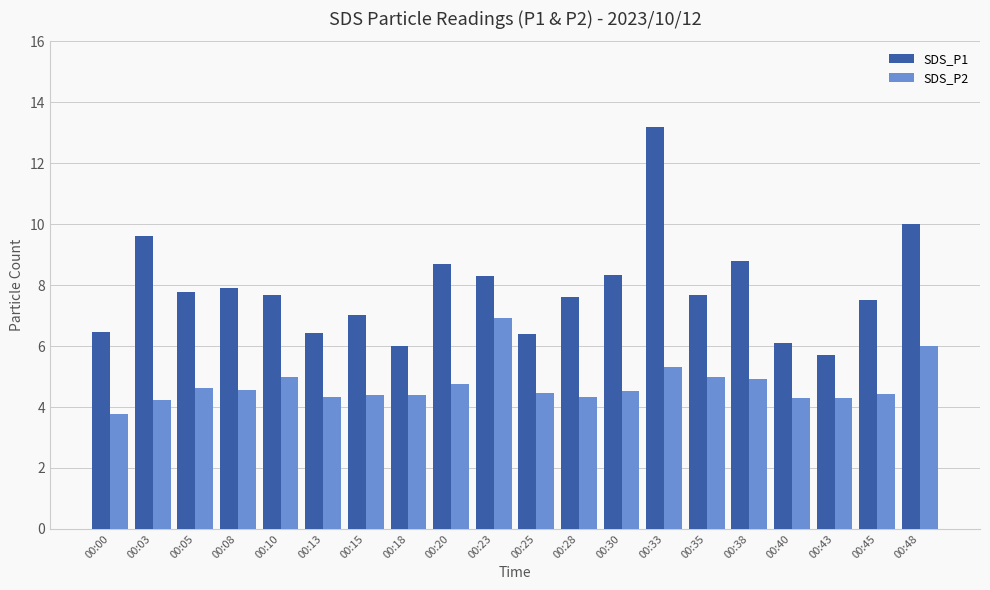

At which label does SDS_P1 first exceed 7?

00:03